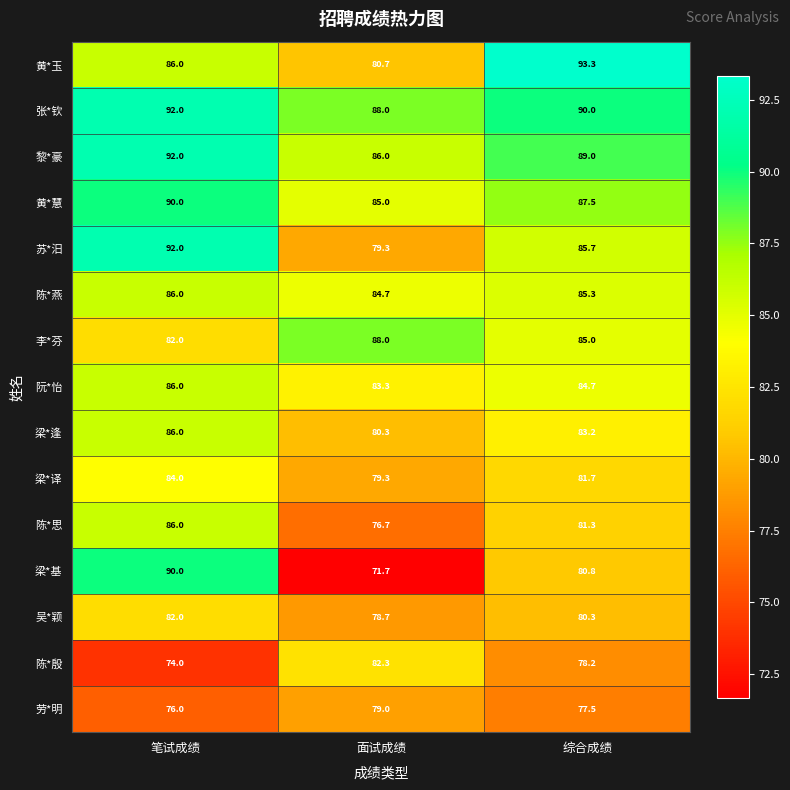

Read the 黄*慧 value at 面试成绩.

85.0